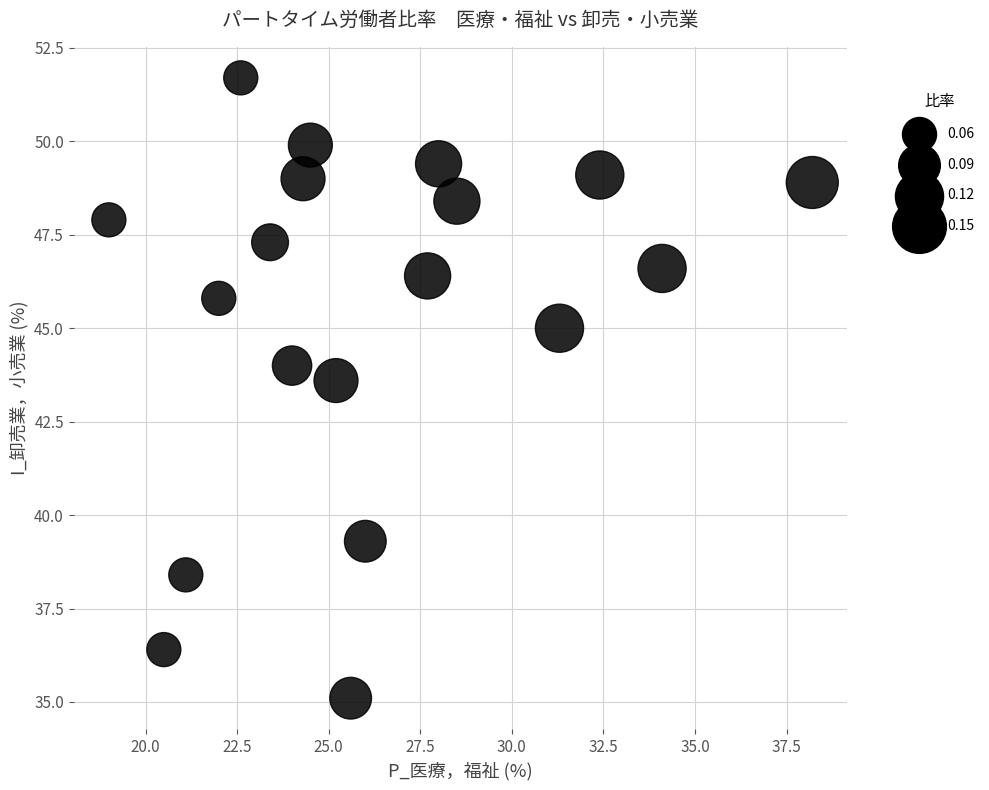

What Y value in the scatter plot is closest to 43?

43.6